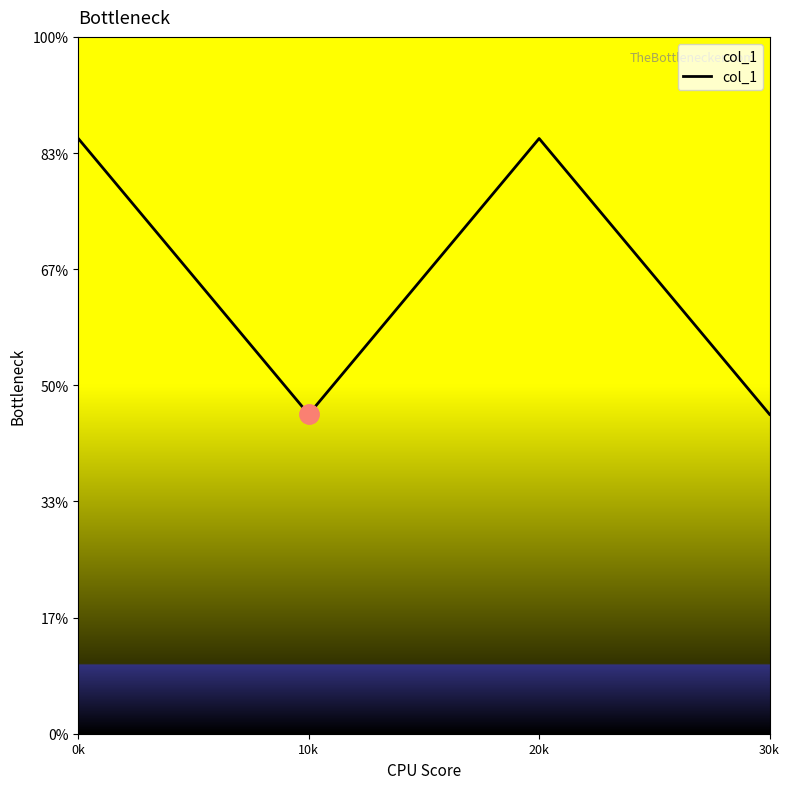

Is this an area chart (filled region under the line)?

Yes